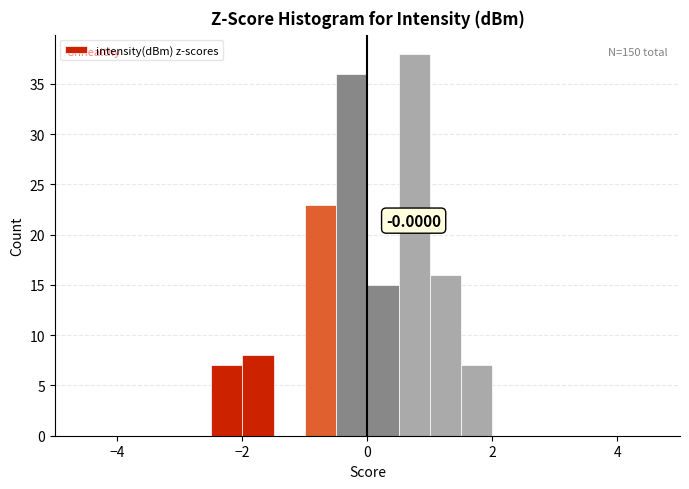

Around what value on the x-axis is the tallest bar? Give the approximate position of its centre, as read against the axis.

0.8